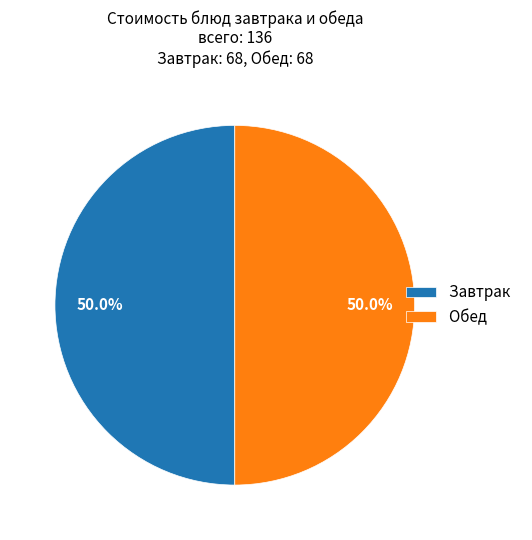

What percentage is NOT represented by Завтрак?

50.0%